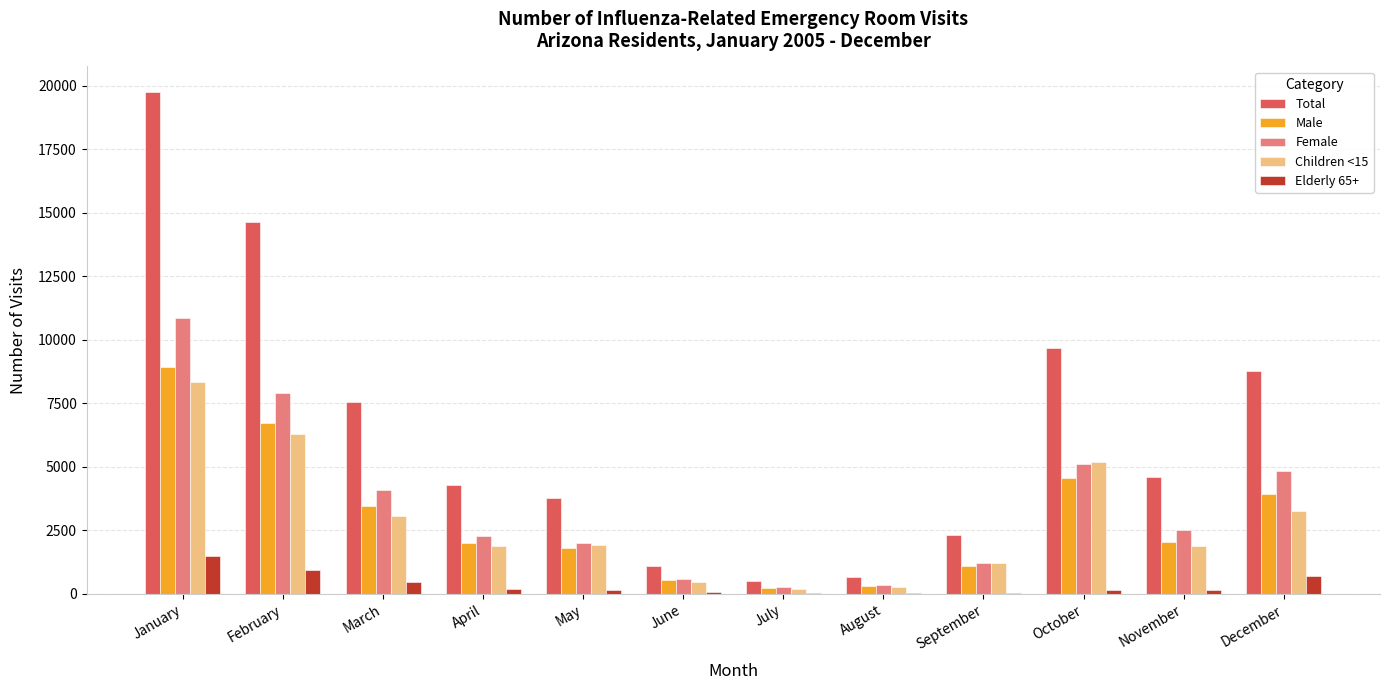

Which series changed the most between February and December?

Total